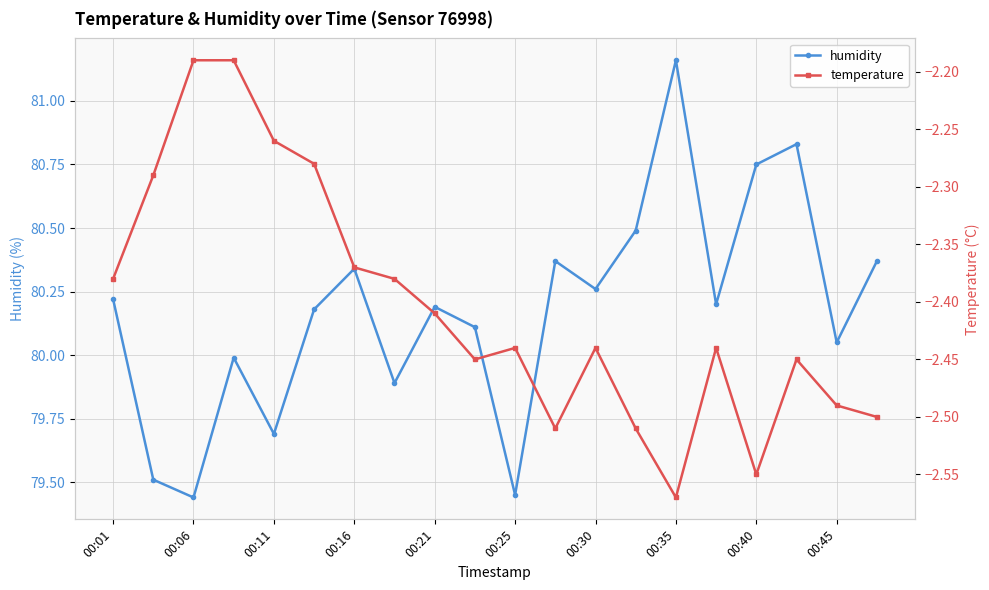

Rank the series by their maximum value, from highest to lowest.

humidity, temperature